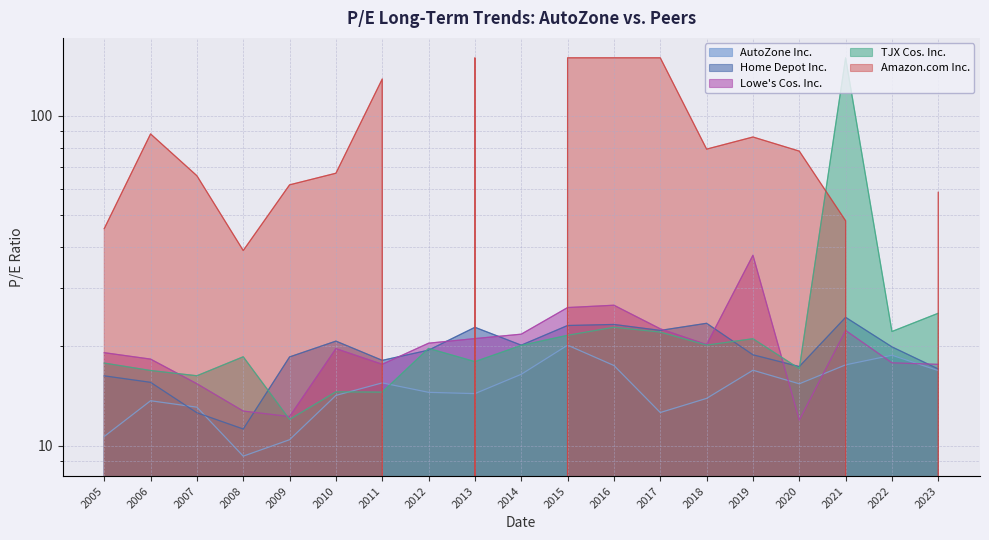

At 2022, list the series in order from largest to smallest.

TJX Cos. Inc., Home Depot Inc., AutoZone Inc., Lowe's Cos. Inc.